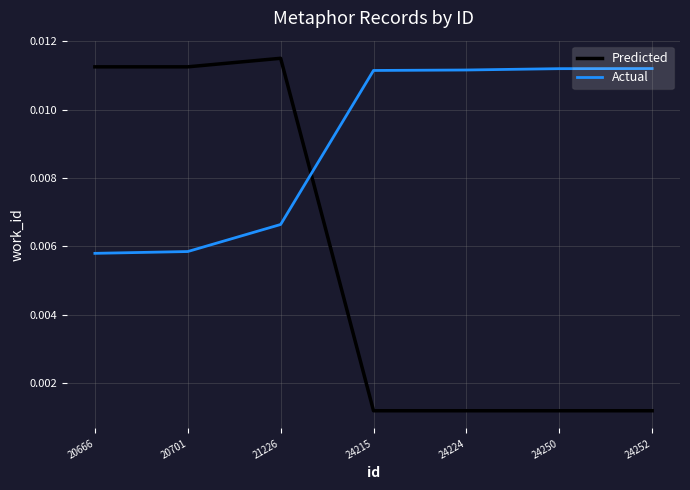

Rank the series by their average value, from lowest to highest.

Predicted, Actual